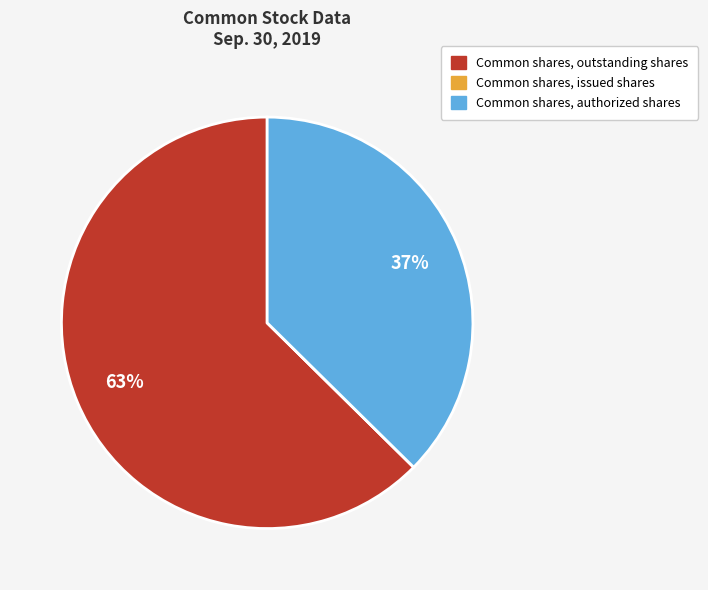

To the nearest percent, what portion does Common shares, outstanding shares represent?

63%